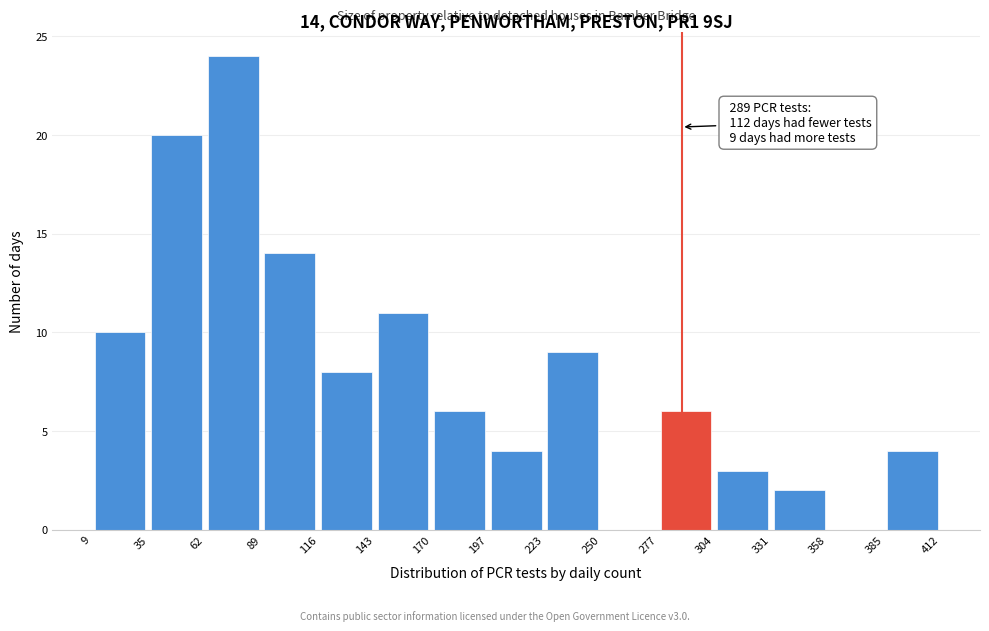

Which range on the x-axis has the tallest bar?

62 to 89